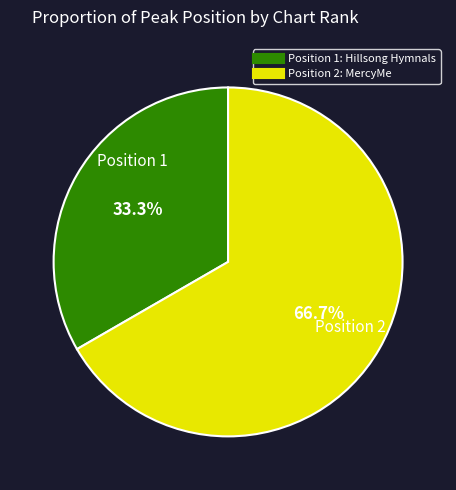

Is there a majority slice in this chart?

Yes